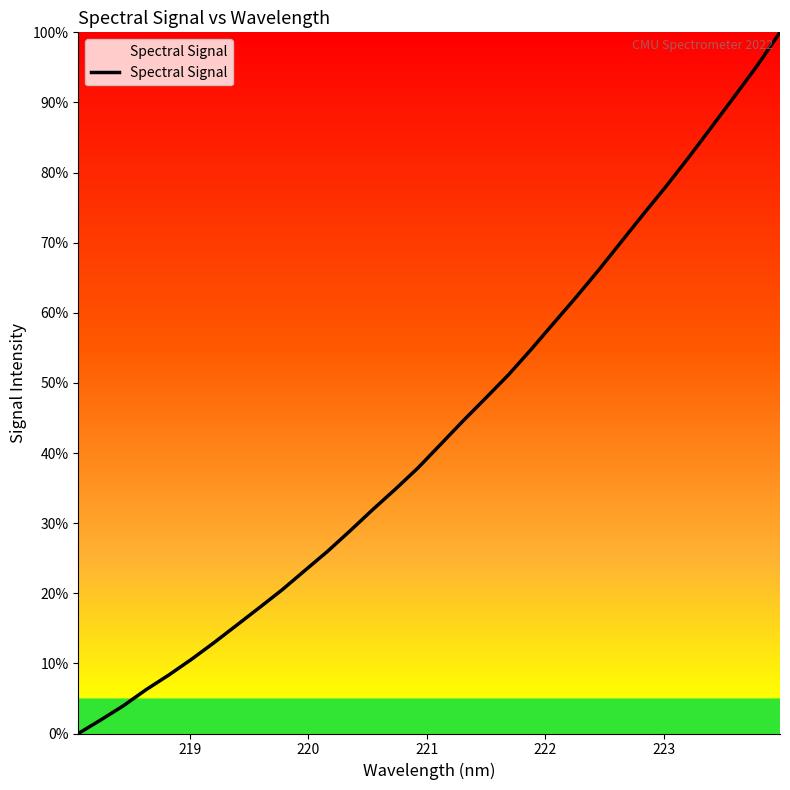

What is the difference between the maximum and minimum values?

100.0